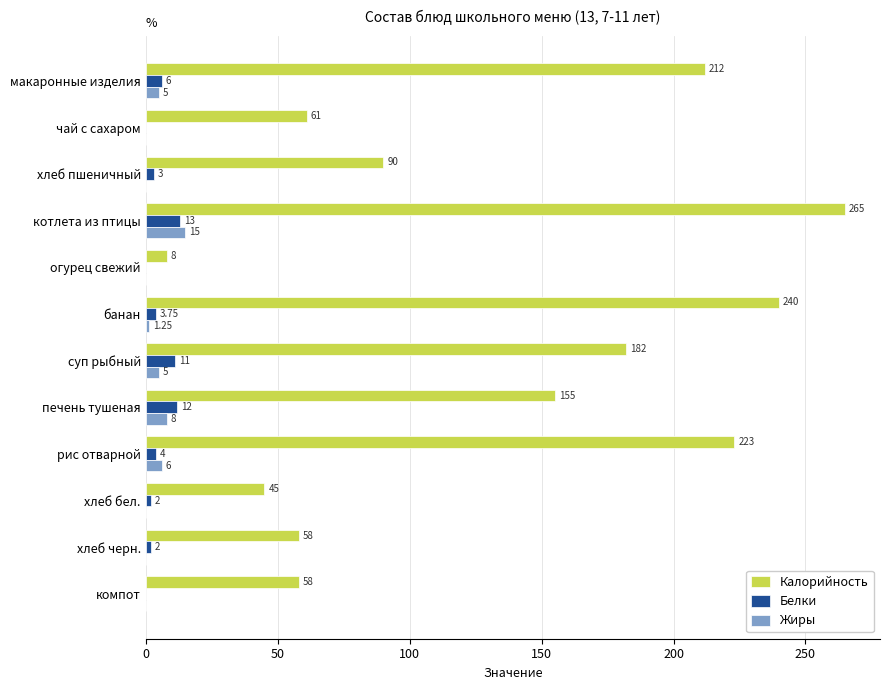

What is the sum of the Жиры values at макаронные изделия and хлеб бел.?

5.0